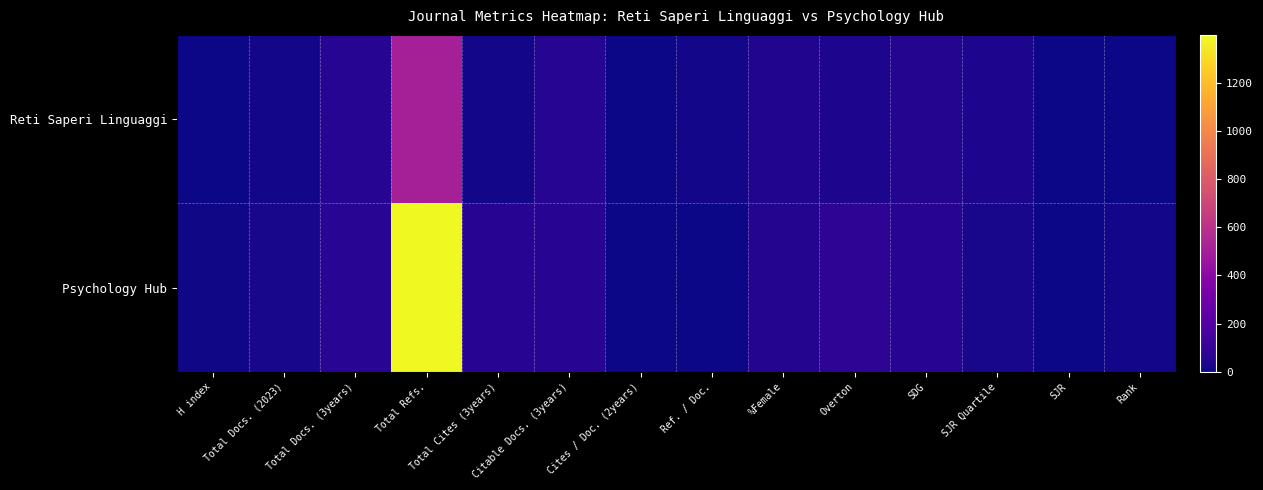

Which has a higher value, H index or Total Docs. (3years)?

Total Docs. (3years)